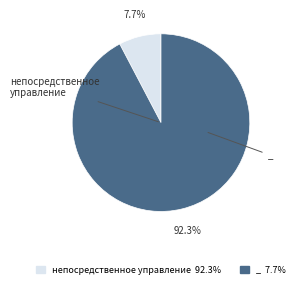

How many slices are in this pie chart?

2